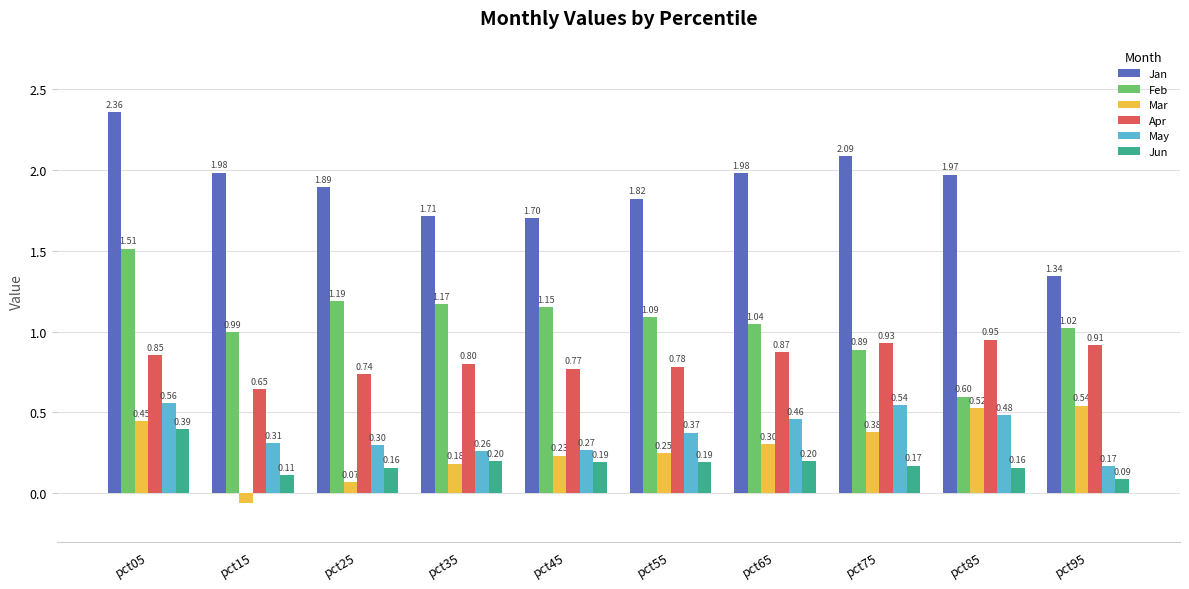

What is the average value of the Mar series?

0.3